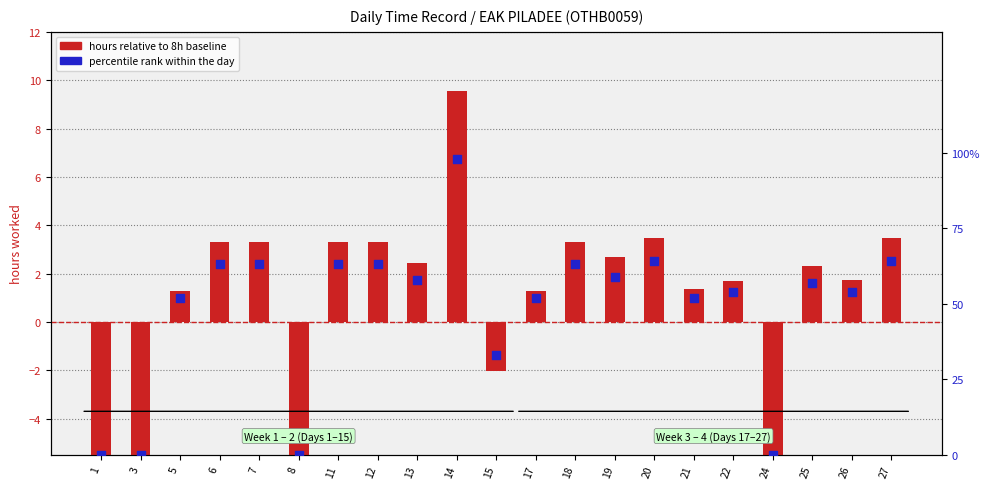

Which series contains the lowest Y value?

hours relative to 8h baseline